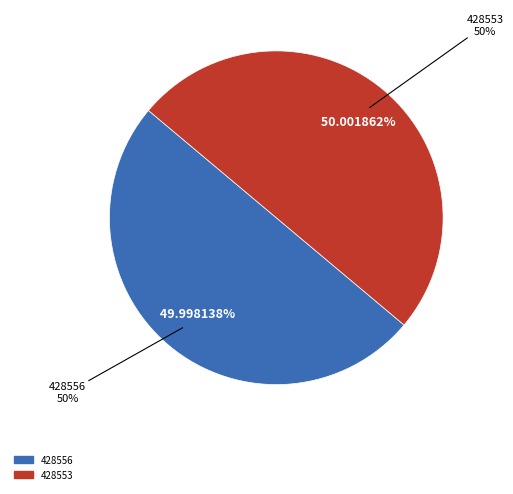

Rank the categories by value from highest to lowest.

428553, 428556